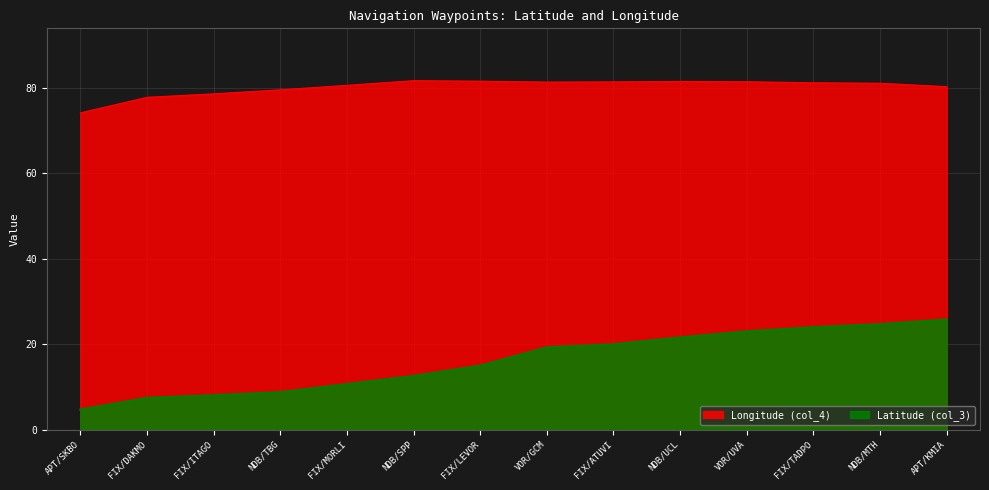

Which category has the lowest value in the Latitude (col_3) series?

APT/SKBO